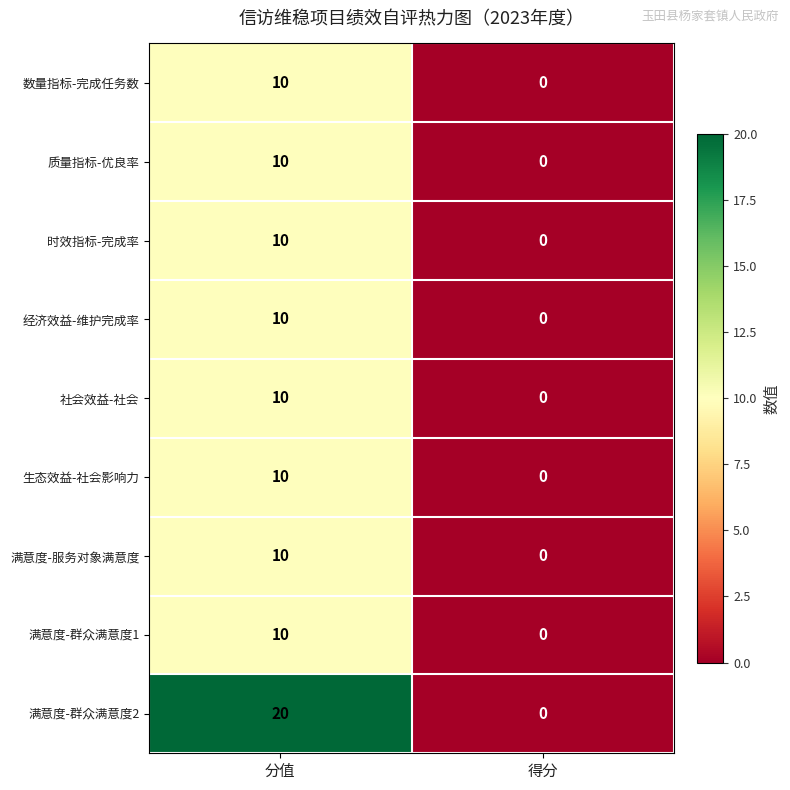

Which series has the largest range (max minus min)?

满意度-群众满意度2